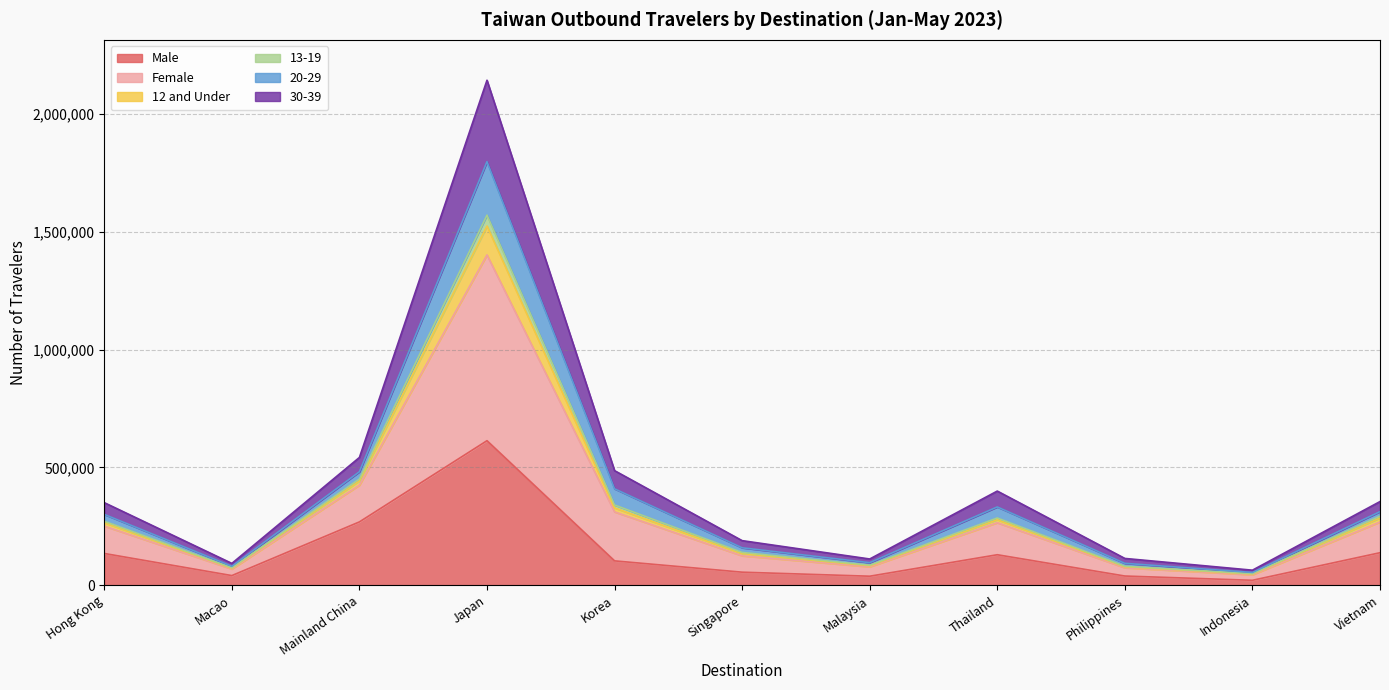

At how many categories does at least one series exceed 738077?

1